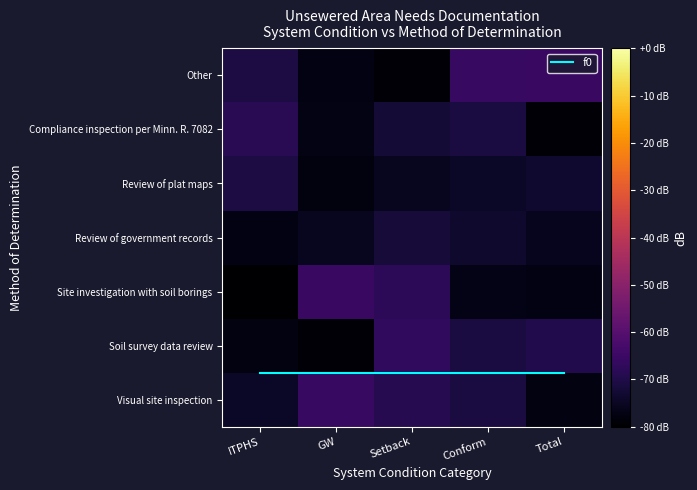

Is it true that Other equals -111.4 at Setback?

False